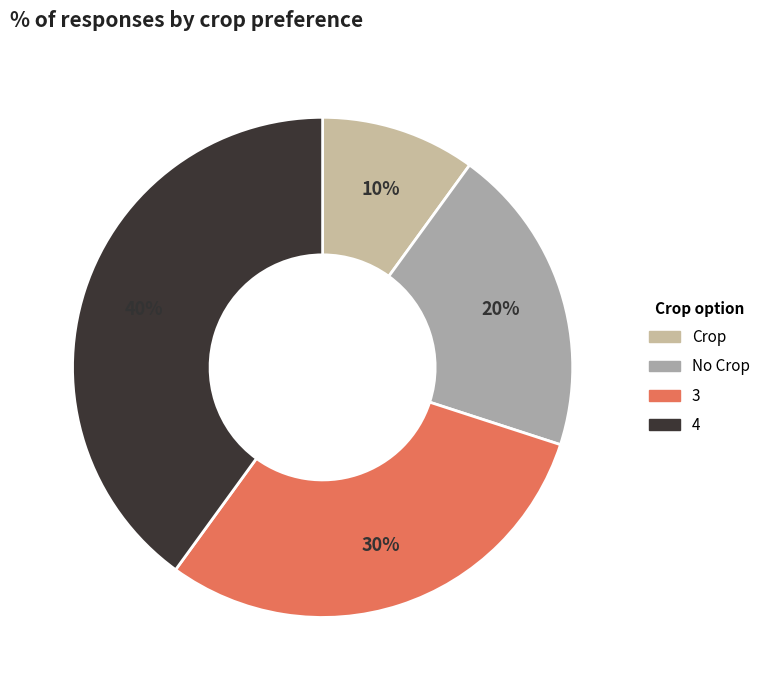

What is the largest slice in the pie chart?

4